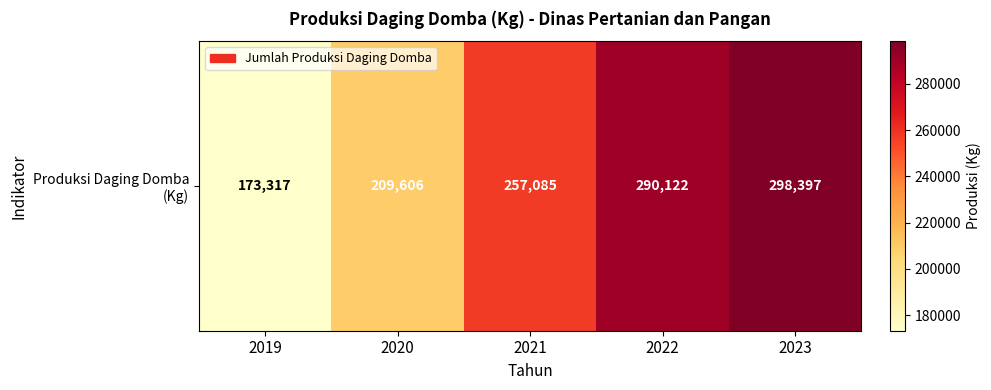

Which label corresponds to the smallest value in the chart?

2019